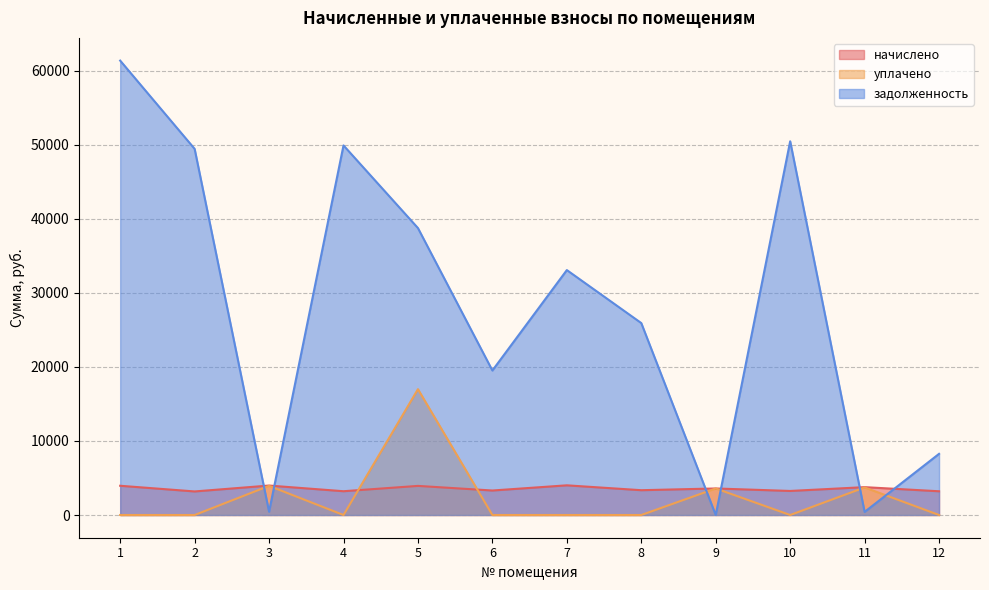

How many lines are shown in the chart?

3